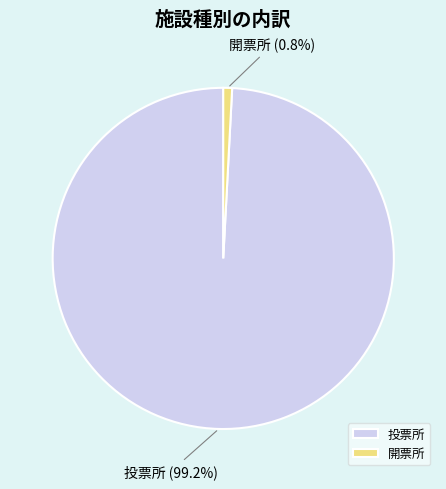

What percentage is the 投票所 slice, to the nearest percent?

99%